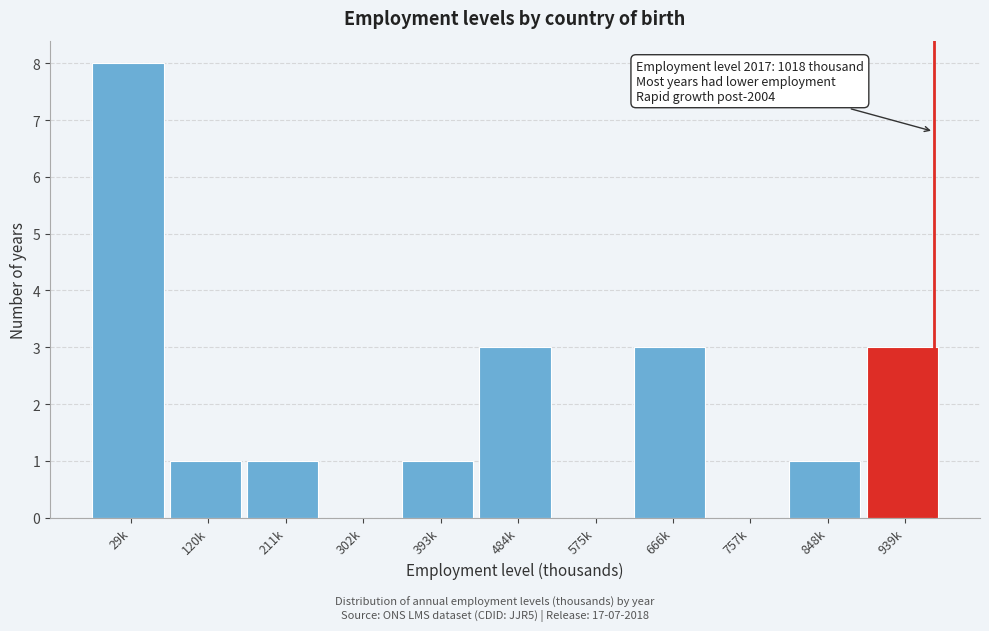

Reading right to left, what are all the values shown in this chart?

939k=3	848k=1	757k=0	666k=3	575k=0	484k=3	393k=1	302k=0	211k=1	120k=1	29k=8